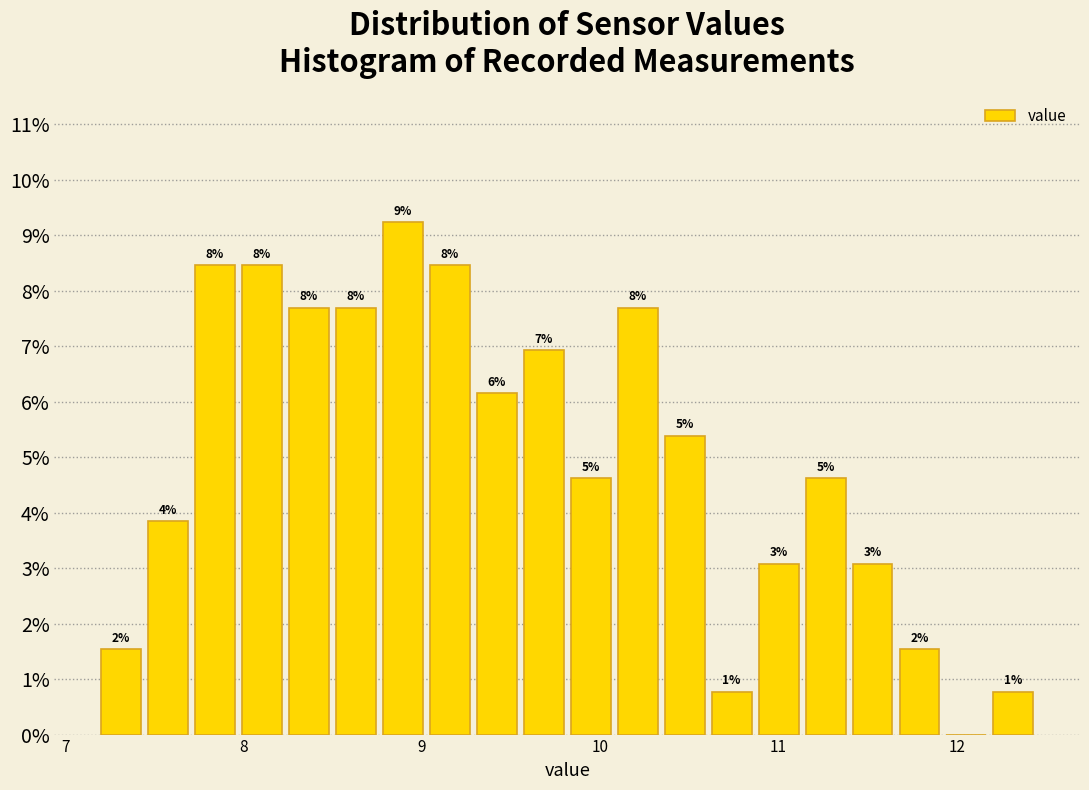

Read against the x-axis, roughly where is the centre of the tallest bar?

8.9